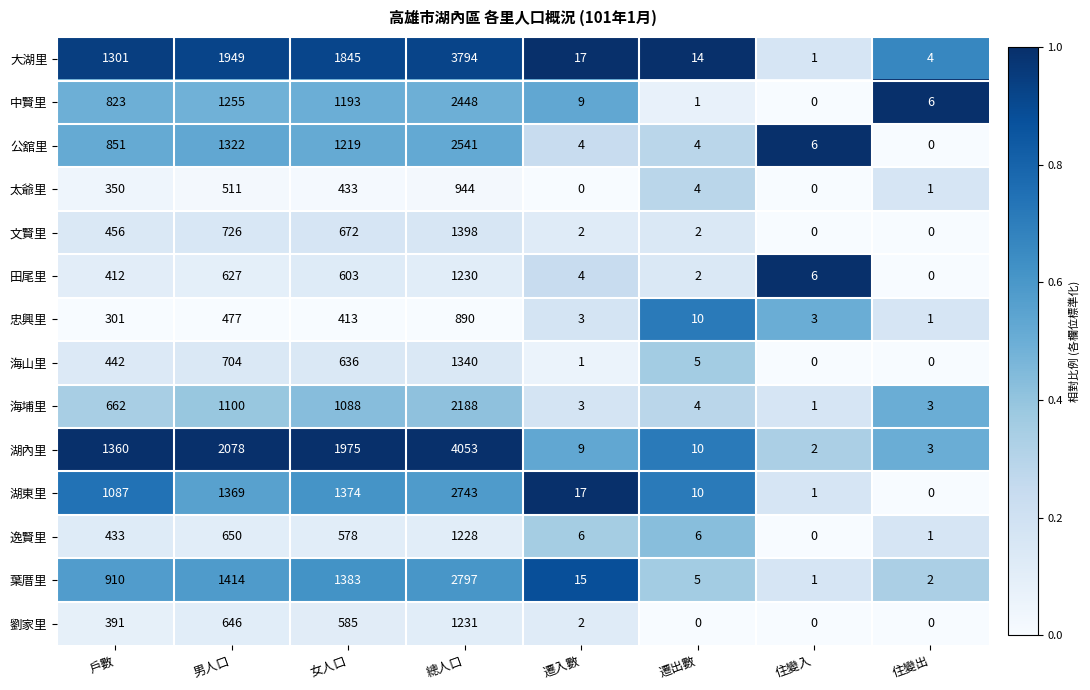

What is the sum of the 湖內里 values at 遷入數 and 戶數?

1369